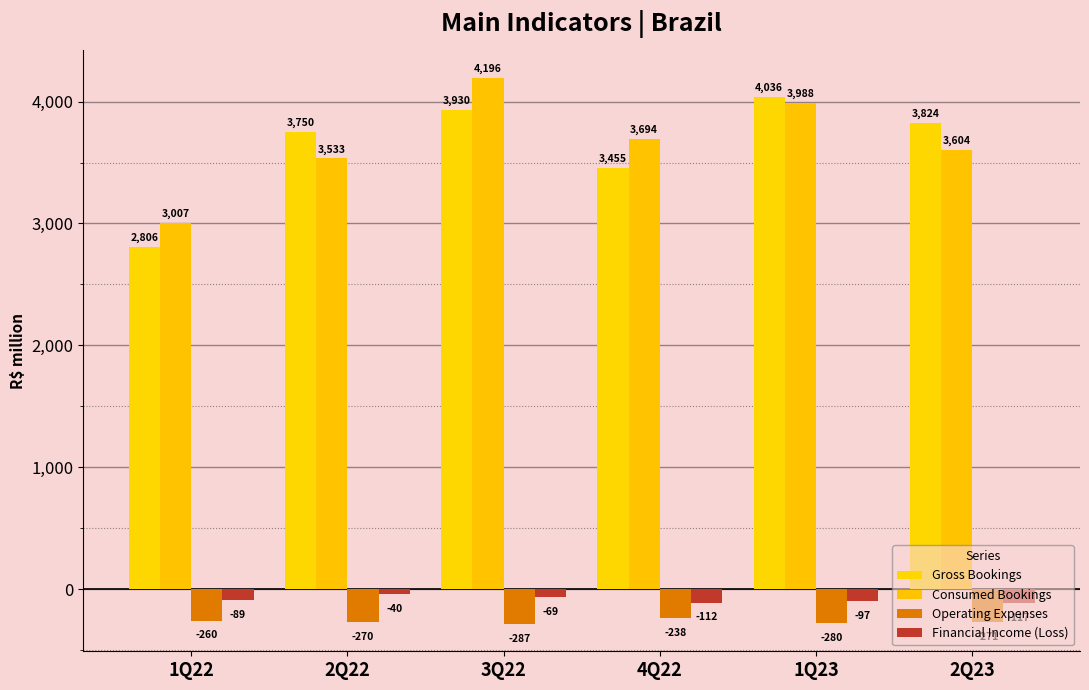

Count the number of categories in the chart.

6